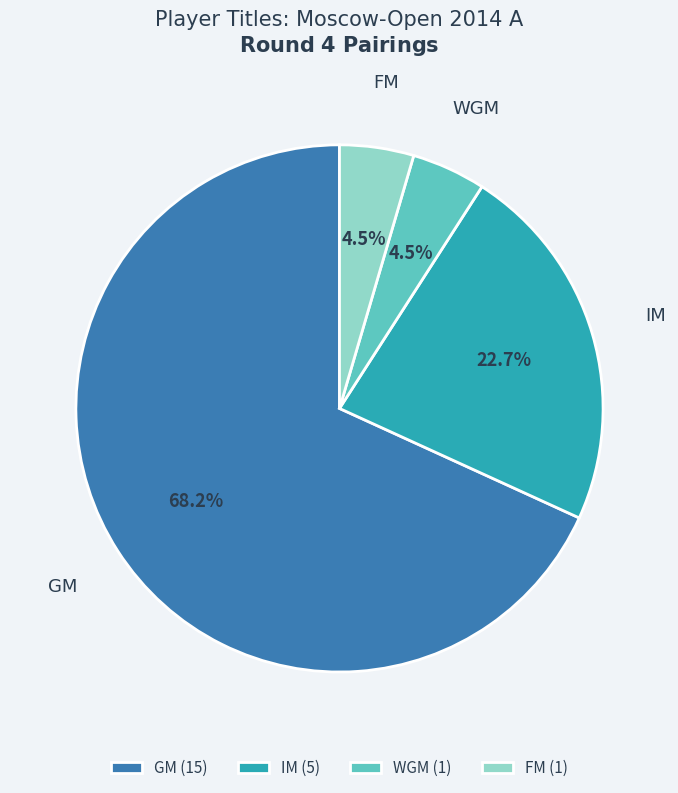

Combined, do FM (1) and GM (15) account for over 50%?

Yes